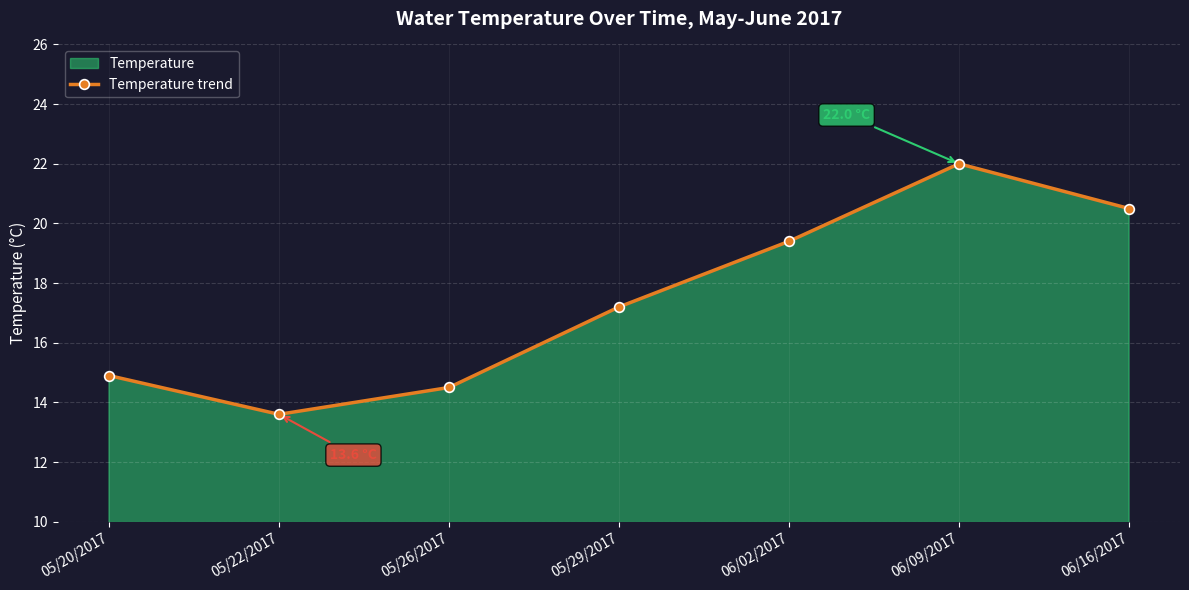

Between 05/29/2017 and 06/02/2017, which is larger?

06/02/2017